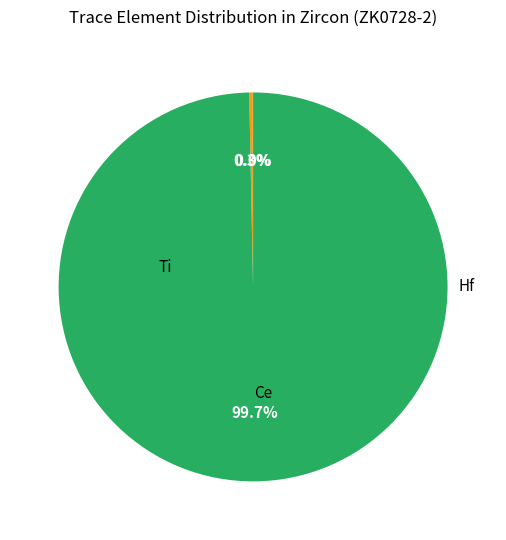

Is there any slice that represents more than half of the pie?

Yes